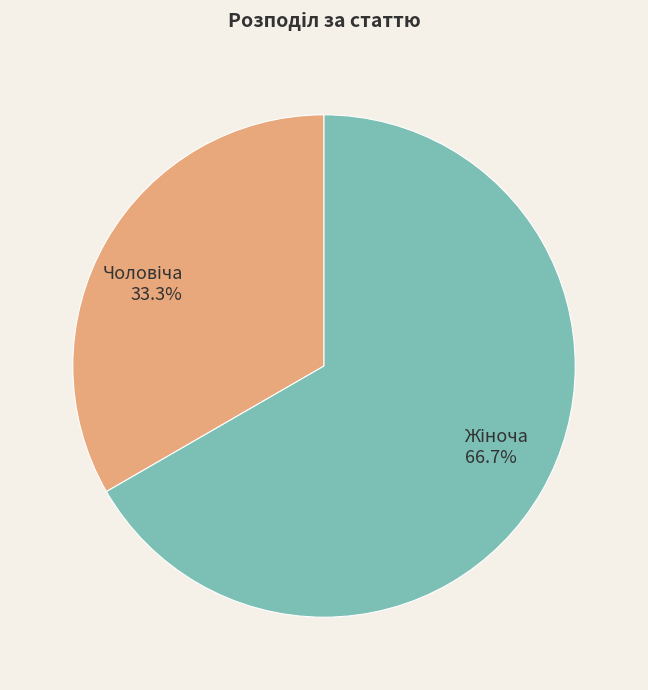

To the nearest percent, what is the difference between the largest and smallest slice percentages?

33%